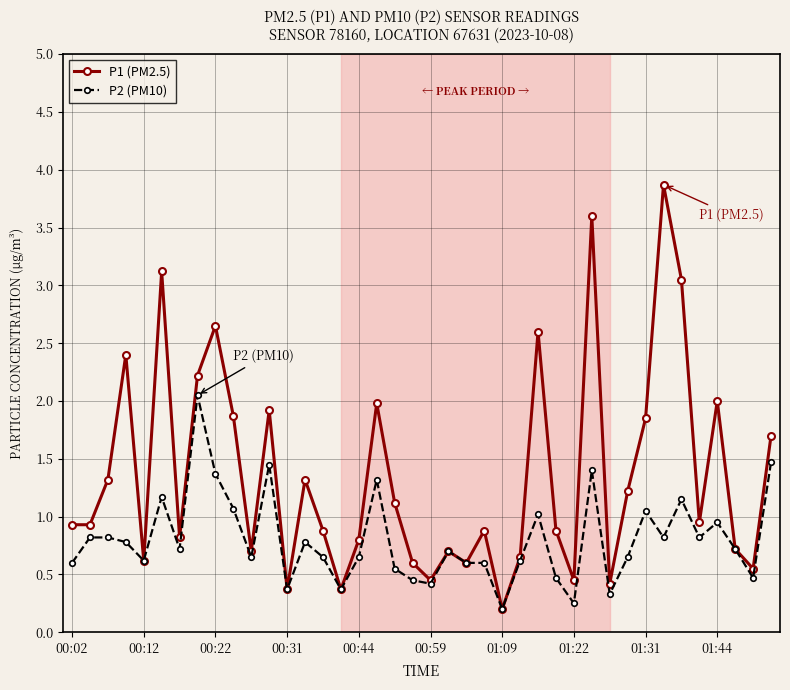

Which series has the largest total across all categories?

P1 (PM2.5)